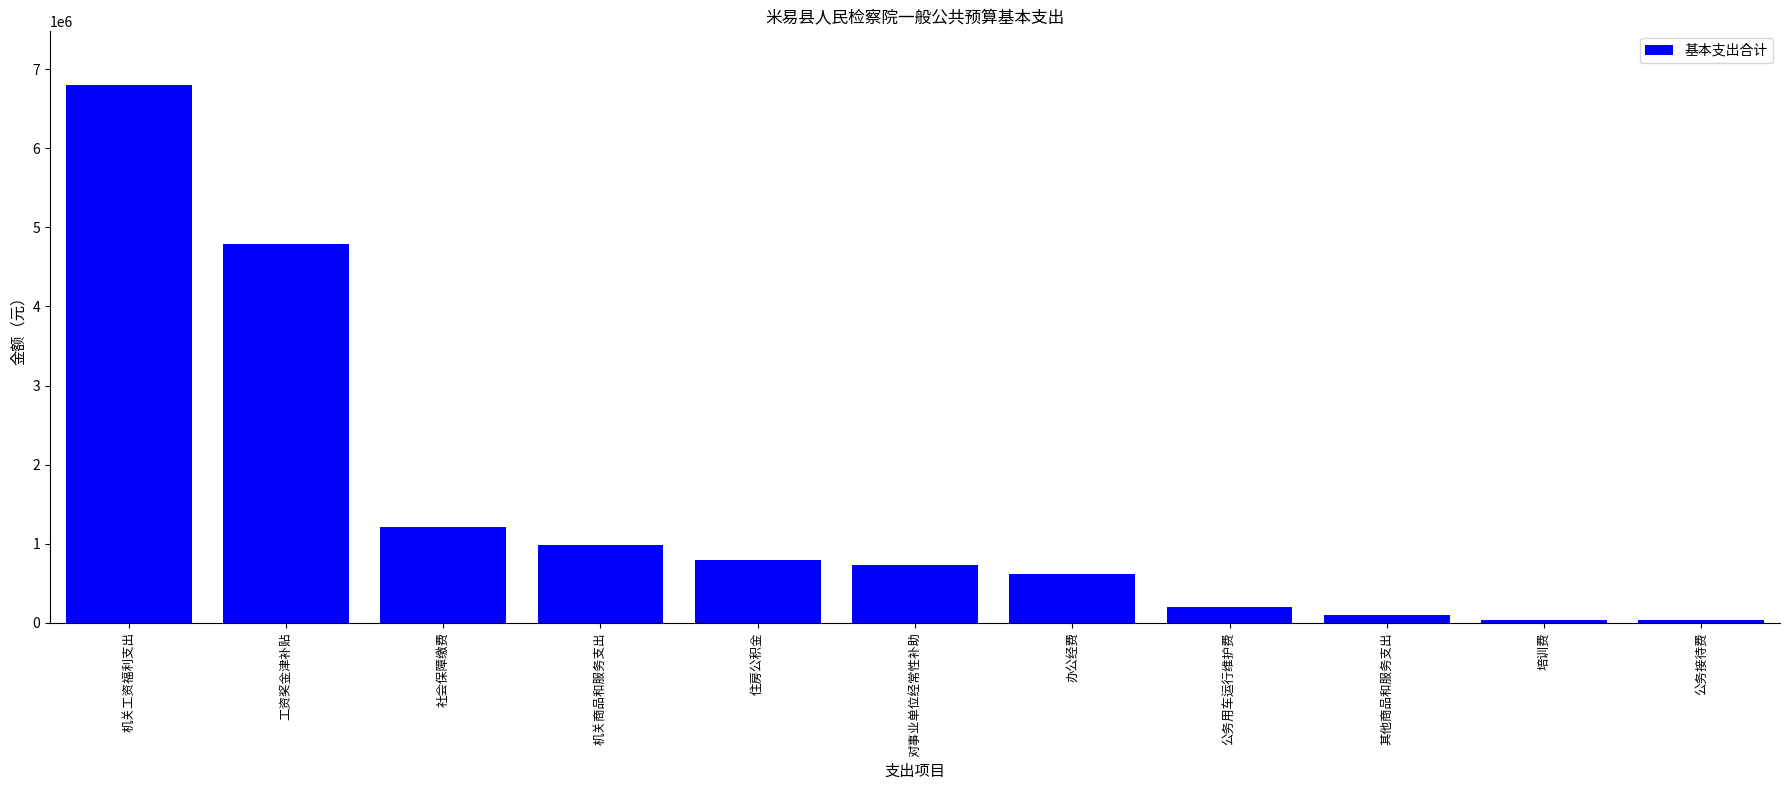

At which label is the value closest to 3414290?

工资奖金津补贴